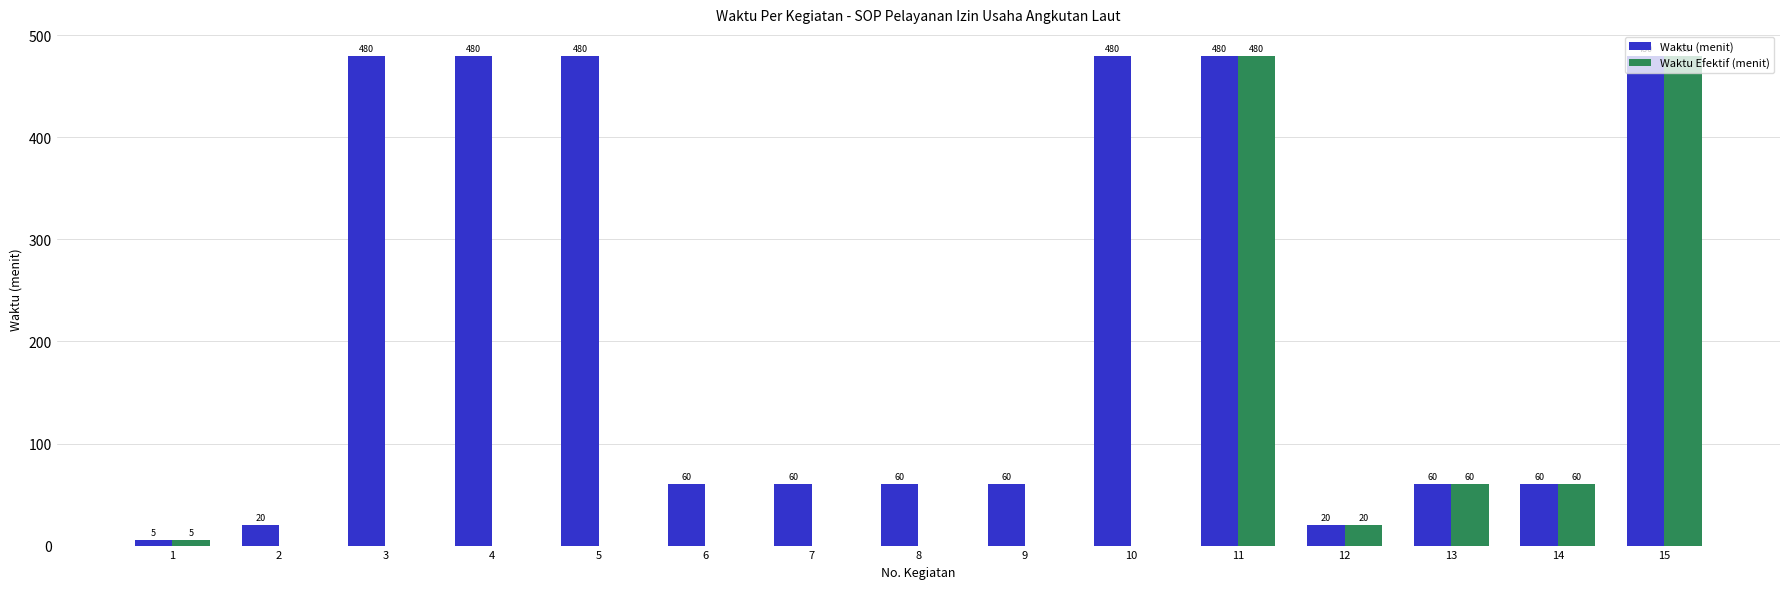

Between 3 and 6, which series saw the biggest shift?

Waktu (menit)